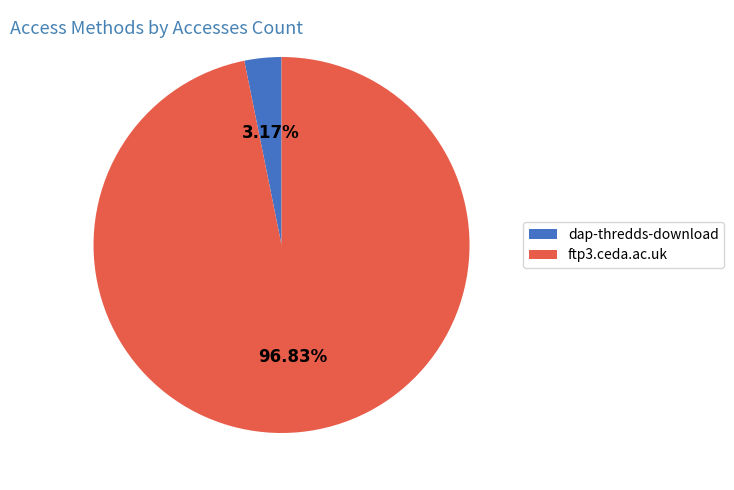

To the nearest percent, what is the difference between the largest and smallest slice percentages?

94%